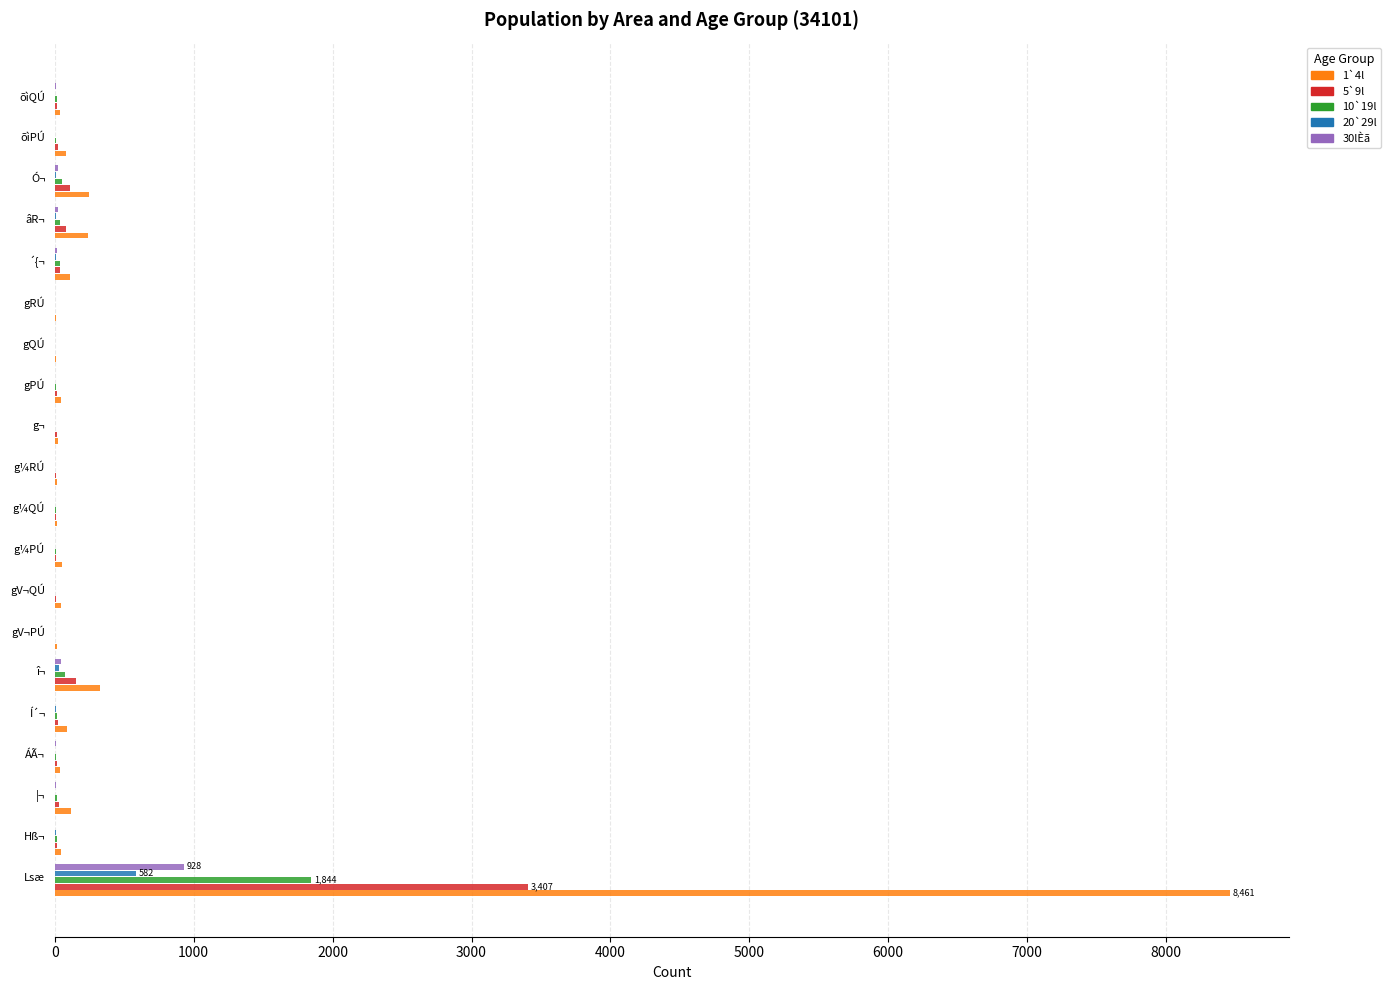

At which category is the sum across all series the highest?

Lsæ